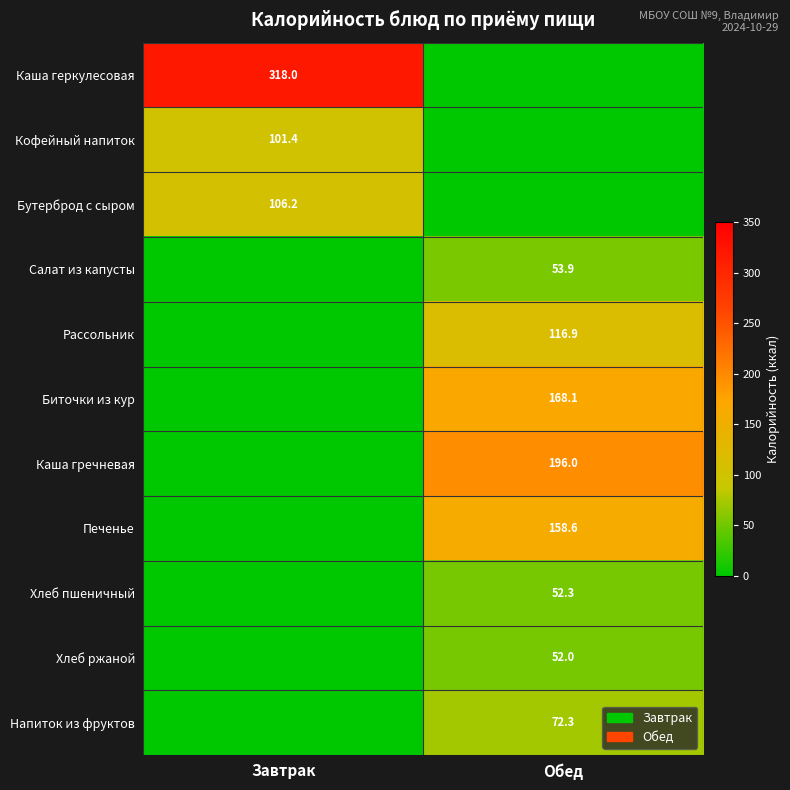

Is the value of Хлеб ржаной at Обед greater than the value of Печенье at Обед?

No